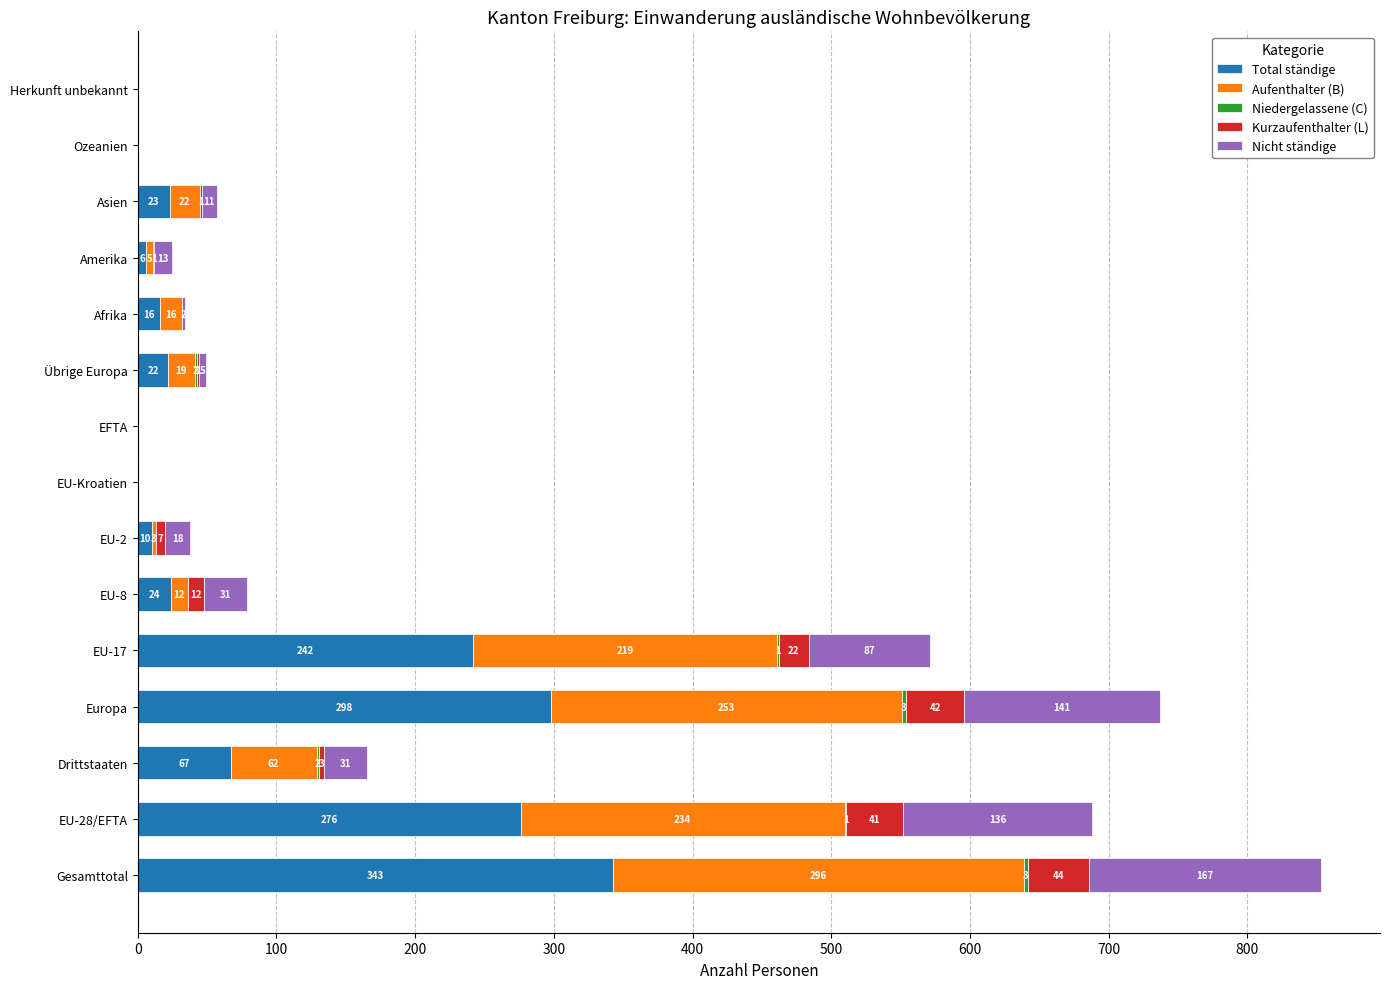

True or false: Total ständige has a value of 16 at Afrika.

True